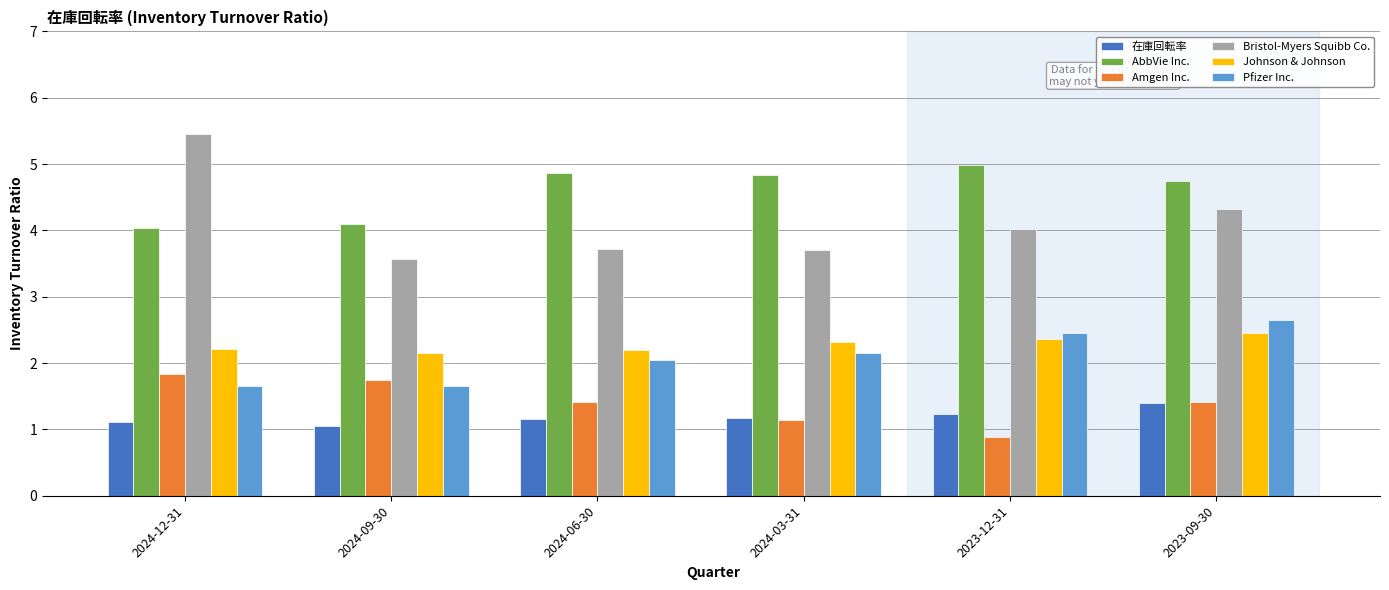

Which series has the largest range (max minus min)?

Bristol-Myers Squibb Co.